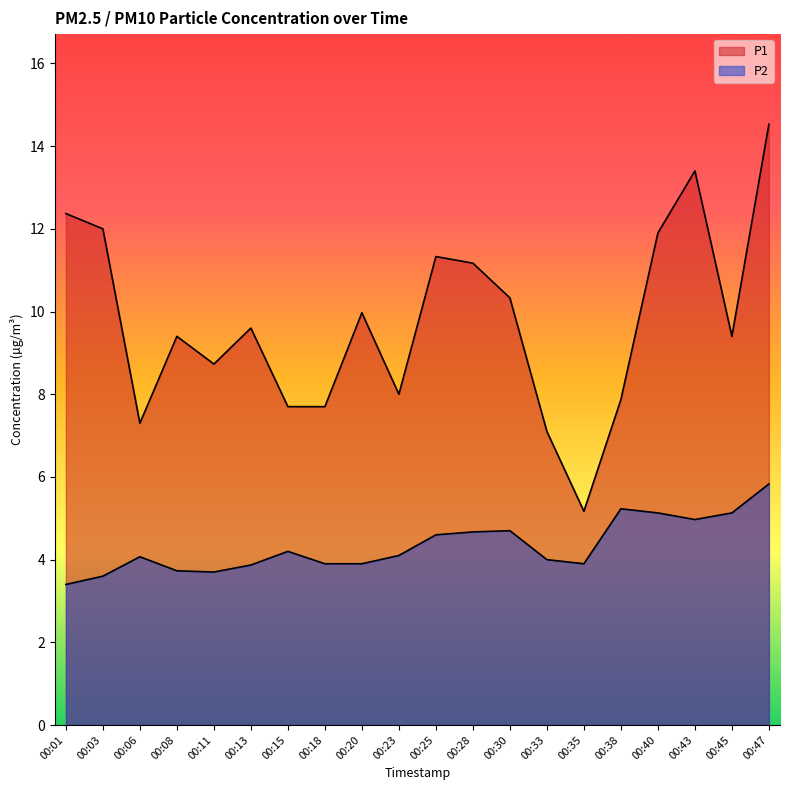

Reading right to left, what are all the values shown in this chart?

P1: 14.5	9.4	13.4	11.9	7.9	5.2	7.1	10.3	11.2	11.3	8.0	10.0	7.7	7.7	9.6	8.7	9.4	7.3	12.0	12.4
P2: 5.8	5.1	5.0	5.1	5.2	3.9	4.0	4.7	4.7	4.6	4.1	3.9	3.9	4.2	3.9	3.7	3.7	4.1	3.6	3.4